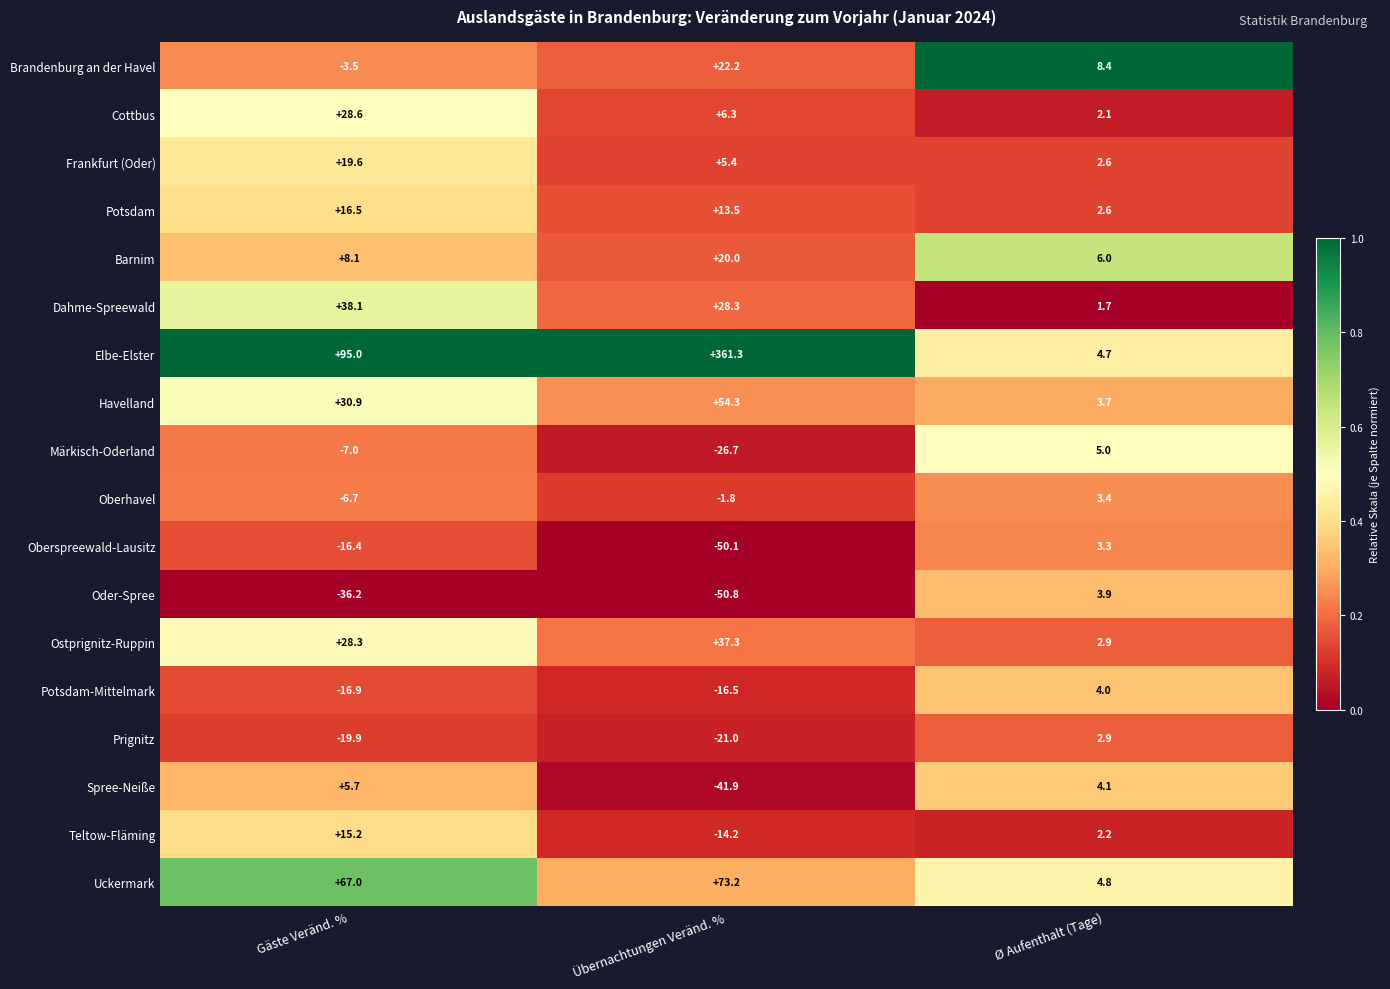

At how many categories does at least one series exceed 0?

3